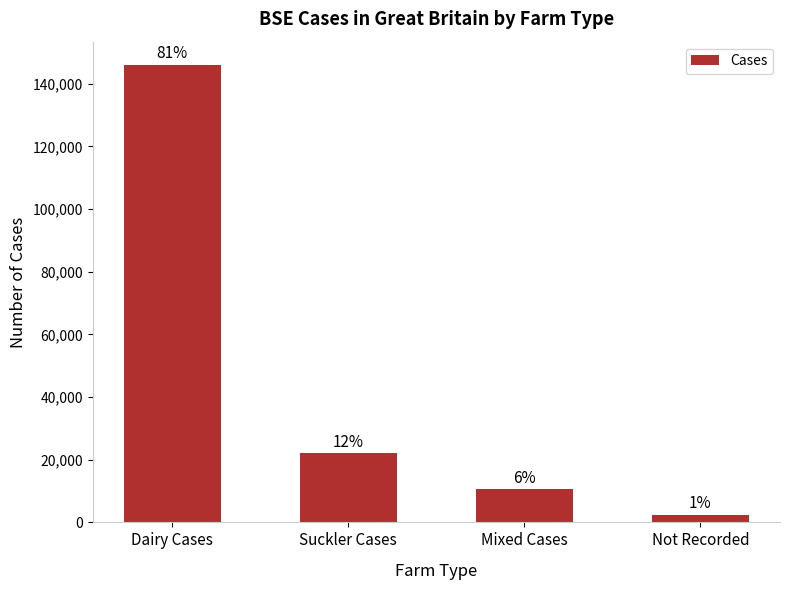

The chart shows a value of 10636 at Mixed Cases. True or false?

True